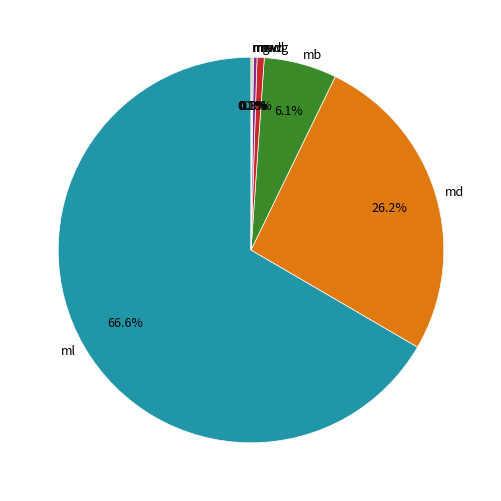

How much of the chart is everything except mw?

99.4%